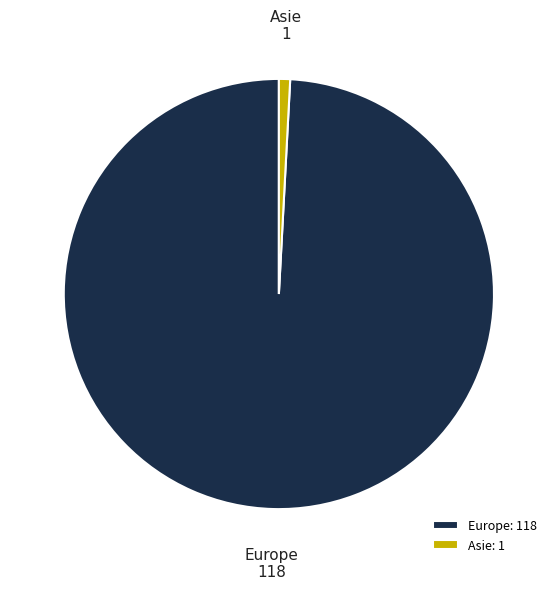

Does any single category account for the majority?

Yes